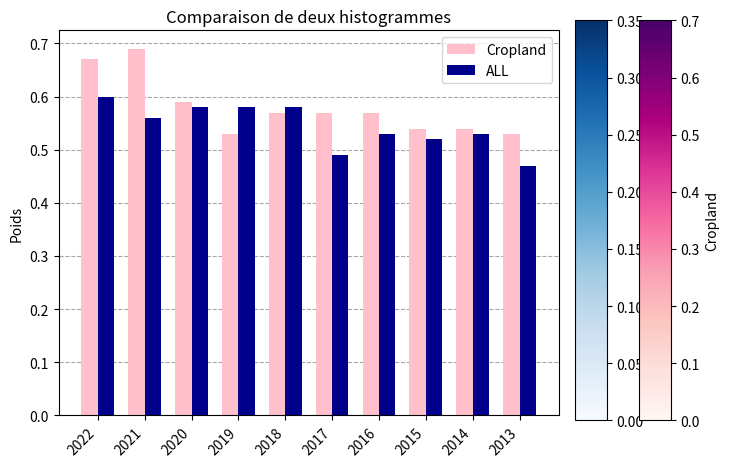

What are all the series names shown in the legend?

Cropland, ALL